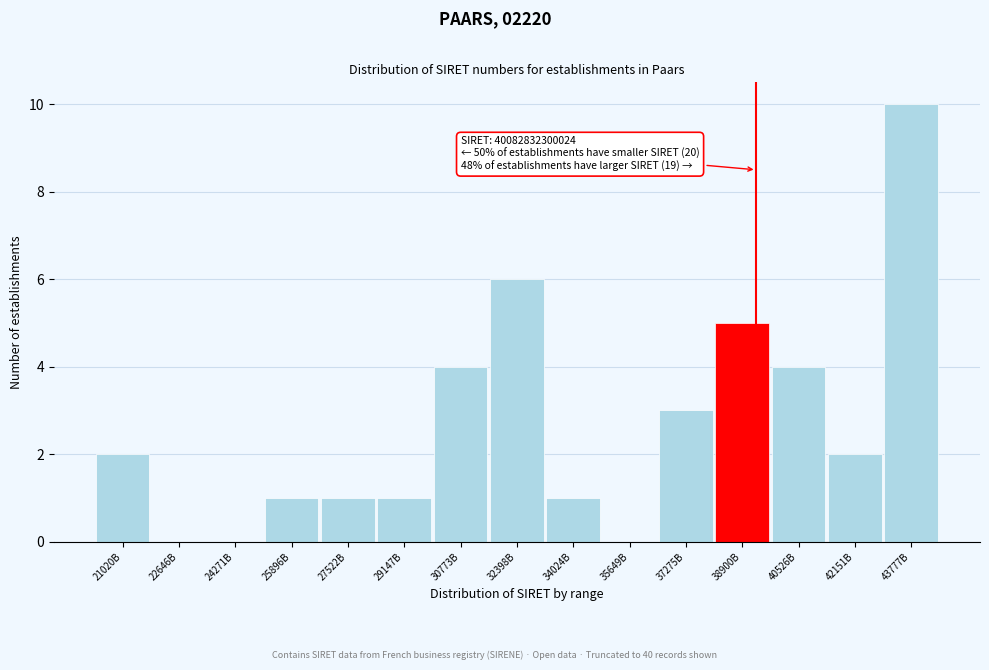

Reading right to left, transcribe all the data shown in this chart.

43777B=10	42151B=2	40526B=4	38900B=5	37275B=3	35649B=0	34024B=1	32398B=6	30773B=4	29147B=1	27522B=1	25896B=1	24271B=0	22646B=0	21020B=2